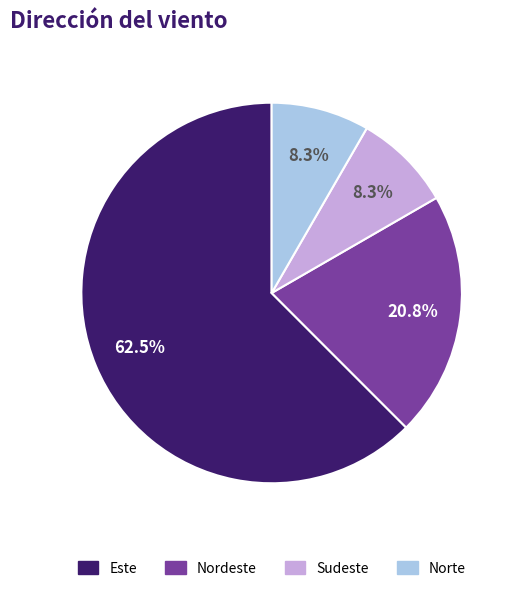

Does any single category account for the majority?

Yes